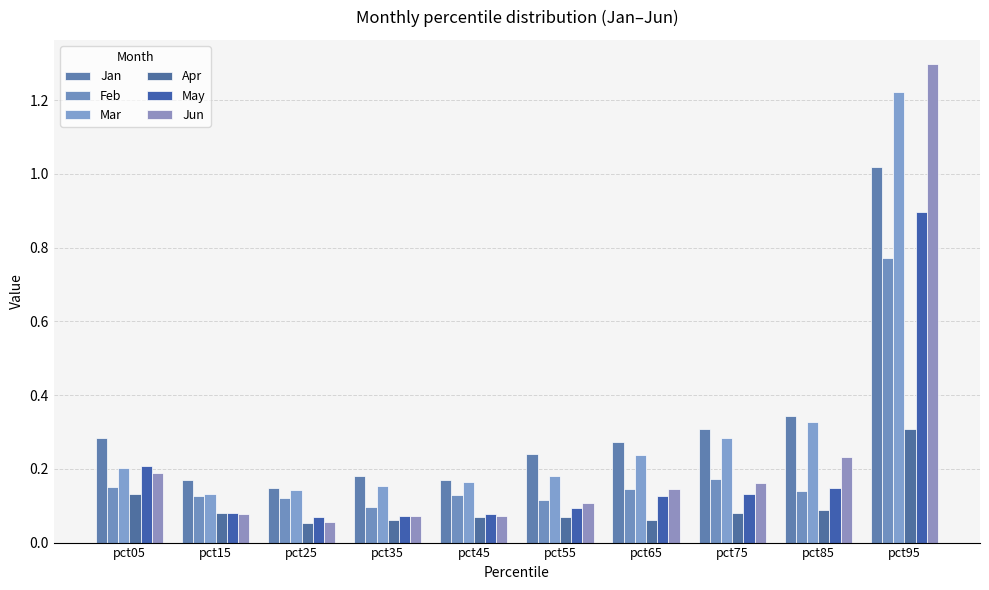

How many bars are there in each group?

6